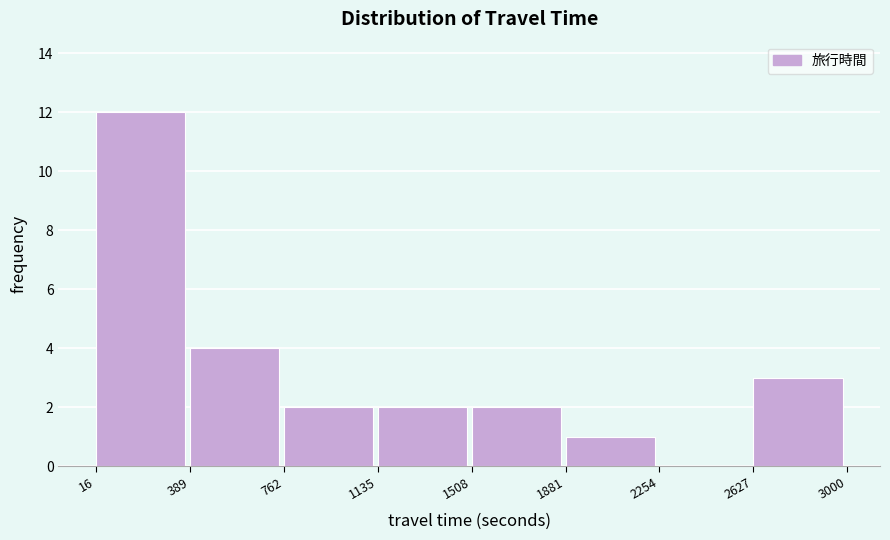

How tall is the bar that spans 762 to 1135 on the x-axis? The values are not printed on the chart, so give them approximately, as read against the axis.

2